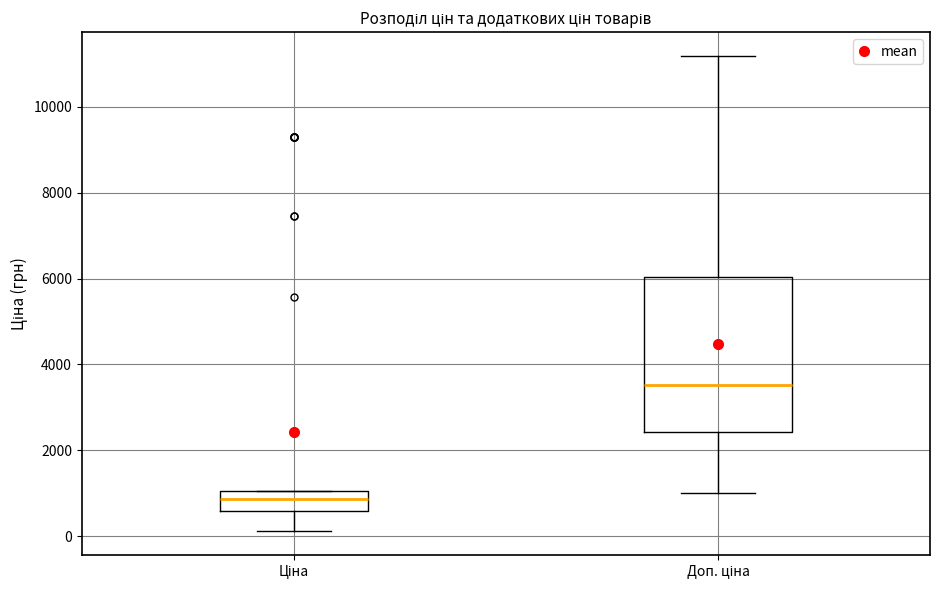

Reading left to right, transcribe this box plot: for each box, give where its median line is, the range the box spans, and where its two whiskers end, as read against the y-axis. The values are not printed on the chart, so give them approximately, as read against the axis.

Ціна: median 800, box 600 to 1000, whiskers 200 to 1000
Доп. ціна: median 3600, box 2400 to 6000, whiskers 1000 to 11200